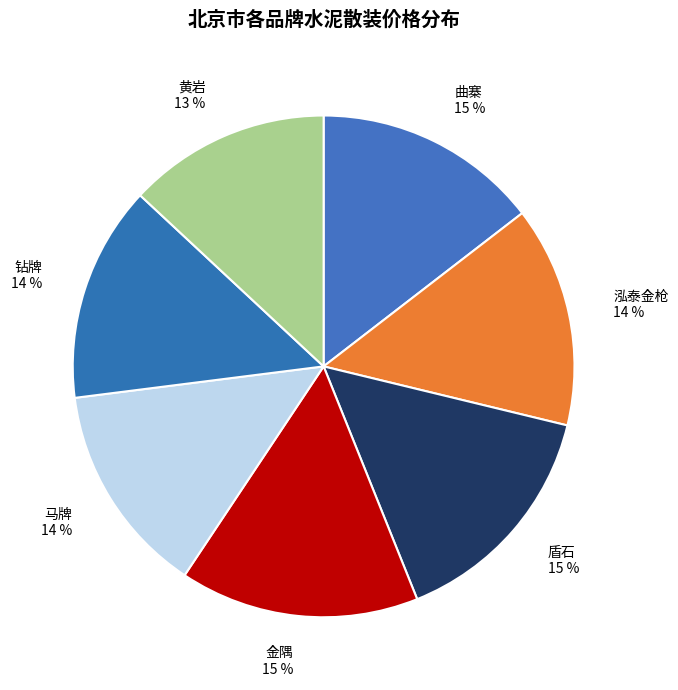

To the nearest percent, what percentage of the pie is 马牌?

14%